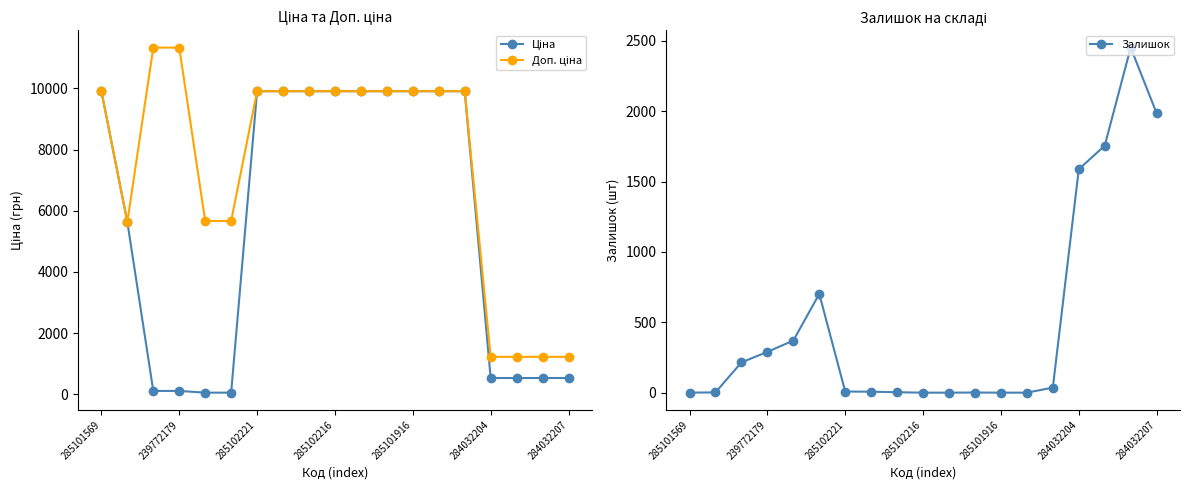

What is the spread (max minus min) of values at 285101569?

9908.5